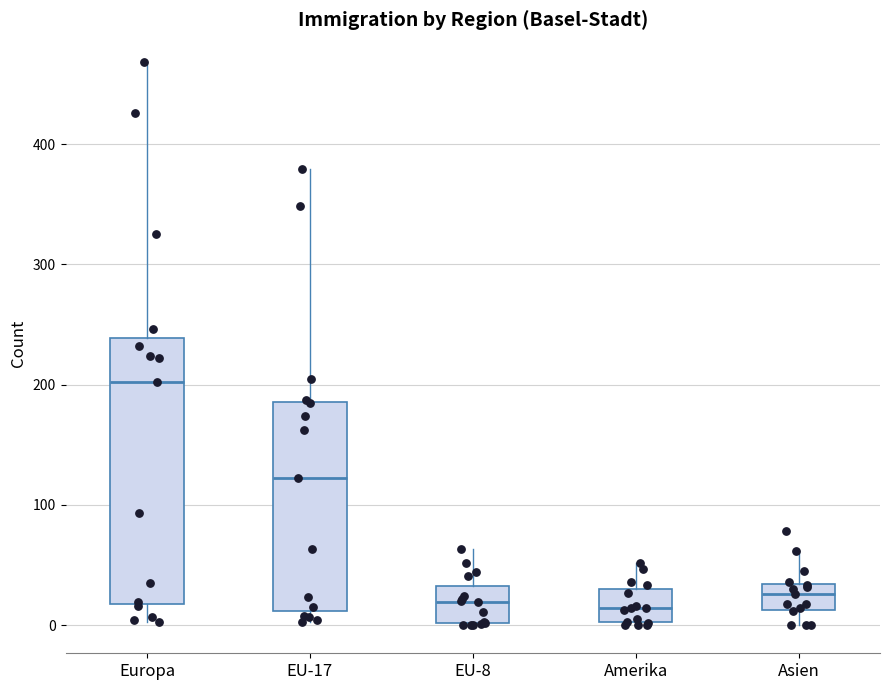

Reading left to right, read every box against the y-axis: the position of its median line, the range the box covers, and the ends of its whiskers. The values are not printed on the chart, so give them approximately, as read against the axis.

Europa: median 200, box 20 to 240, whiskers 0 to 470
EU-17: median 120, box 10 to 190, whiskers 0 to 380
EU-8: median 20, box 0 to 30, whiskers 0 to 60
Amerika: median 10, box 0 to 30, whiskers 0 to 50
Asien: median 30 (inside the box), box 10 to 30, whiskers 0 to 60